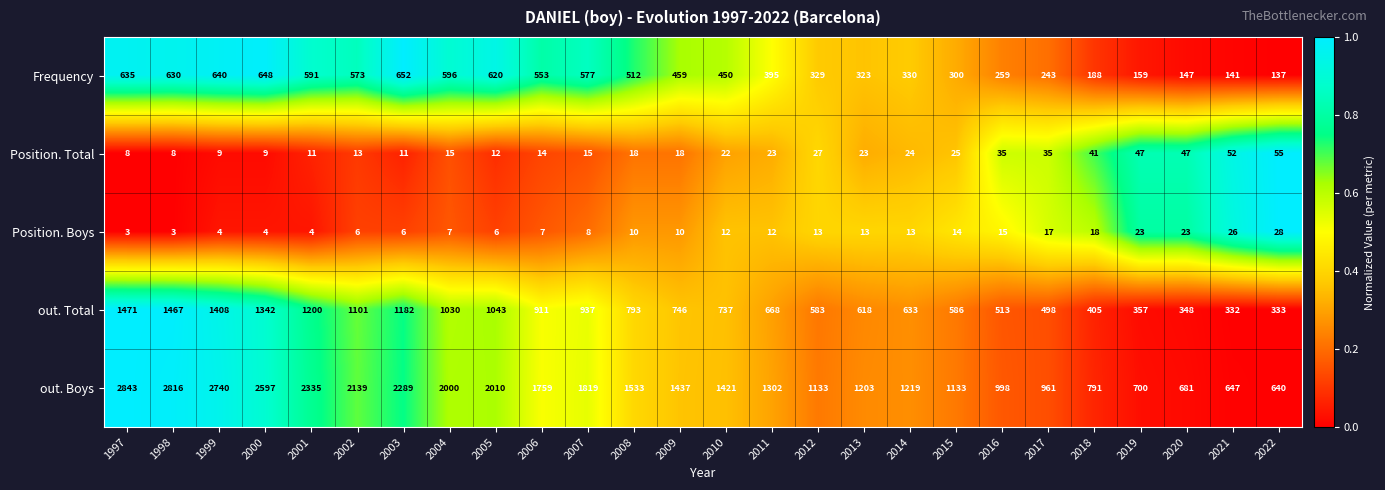

The value of Position. Total at 2013 is 23. True or false?

True